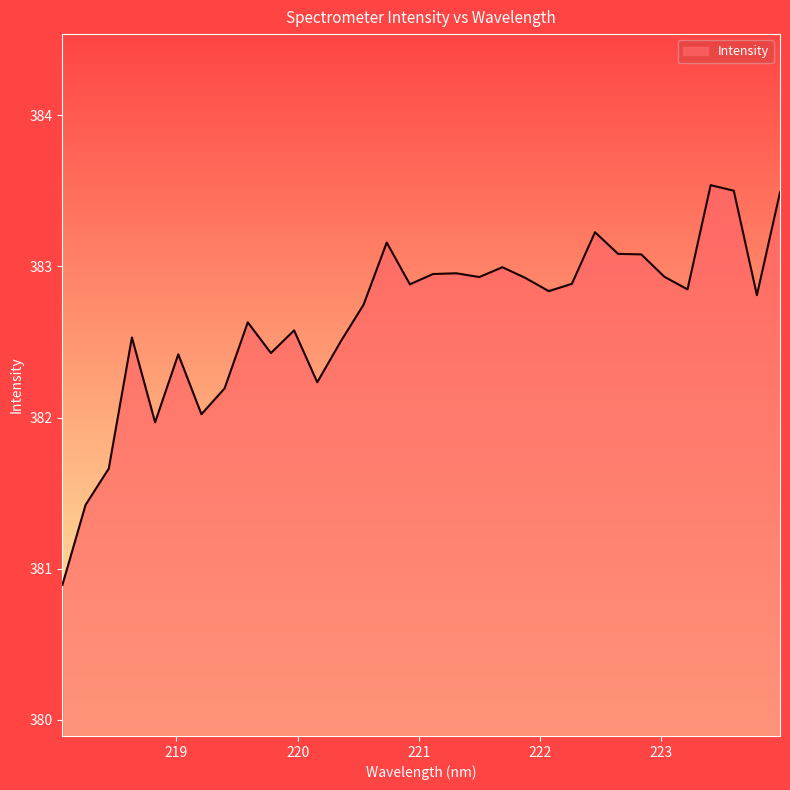

What is the maximum value shown in the chart?

383.5